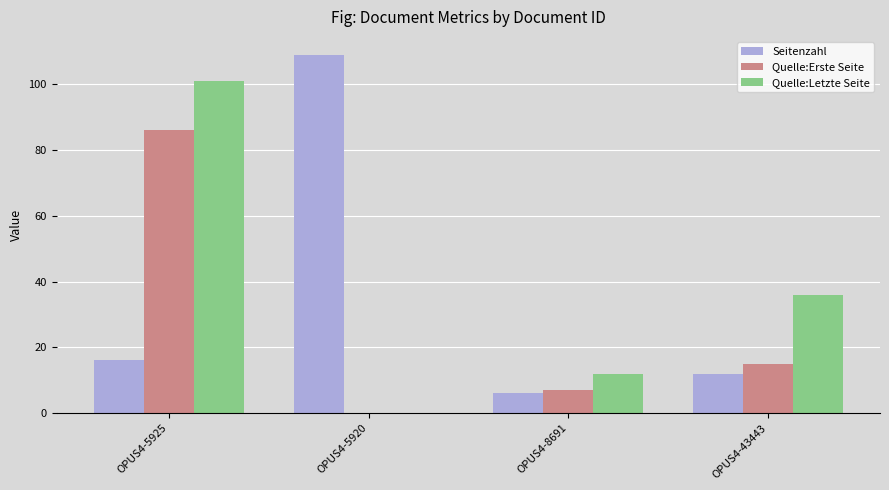

The value of Quelle:Erste Seite at OPUS4-5925 is 86. True or false?

True